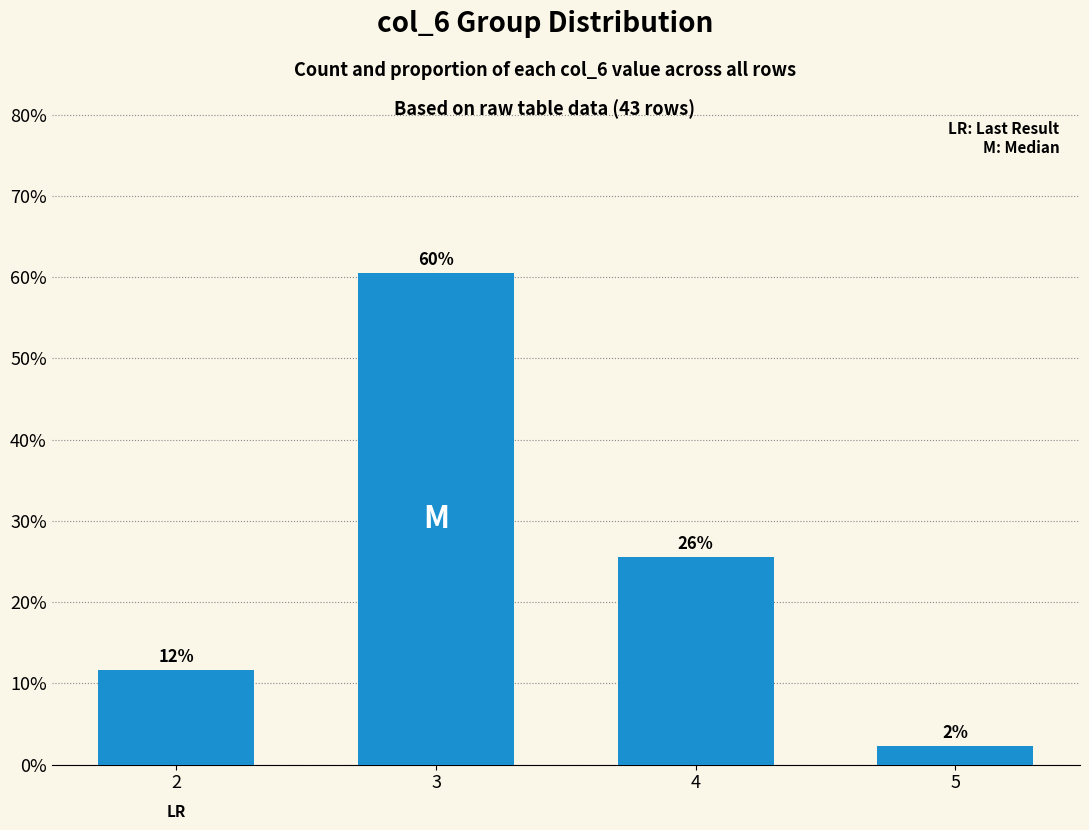

Are the bars horizontal?

No